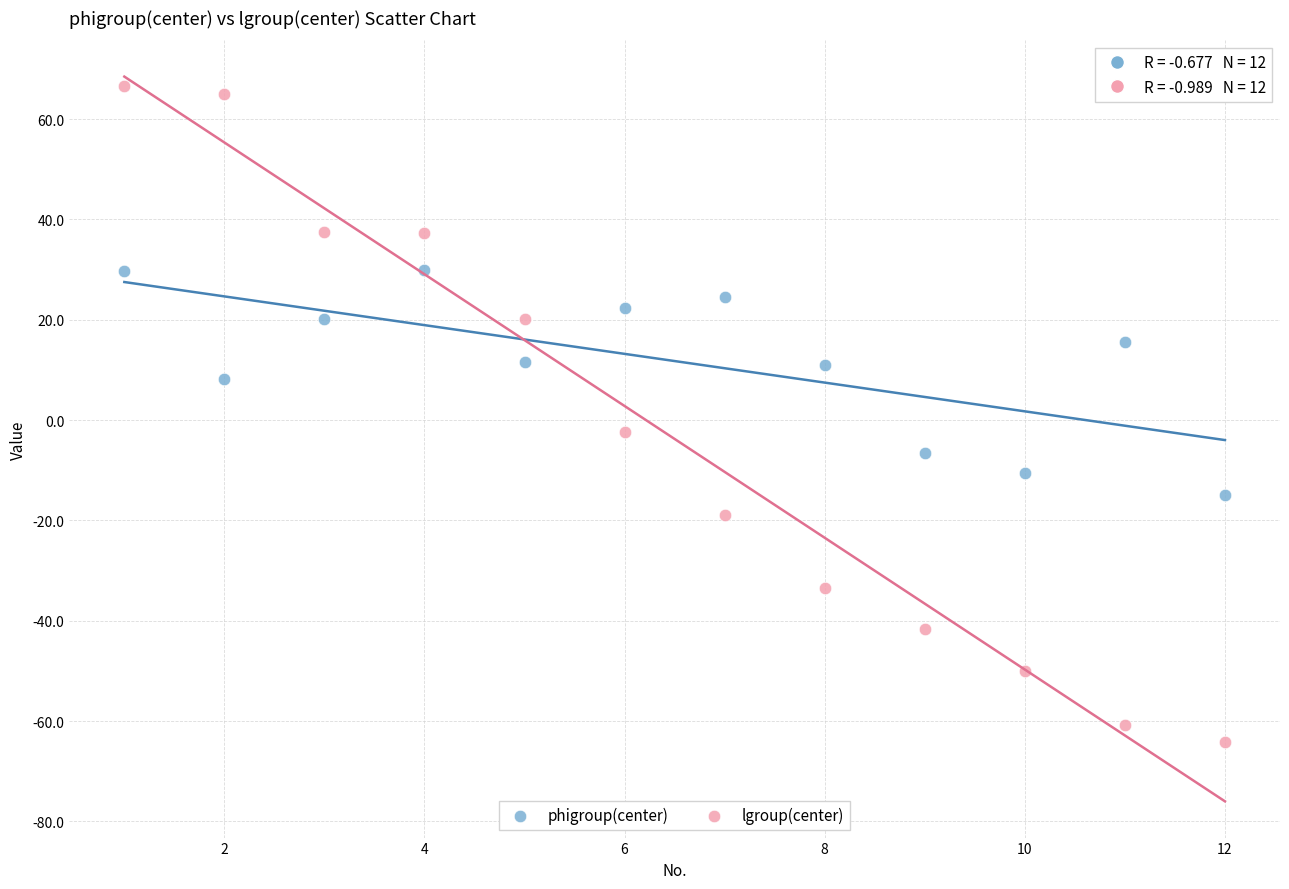

Across all data points, what is the range of X values (max minus min)?

11.0